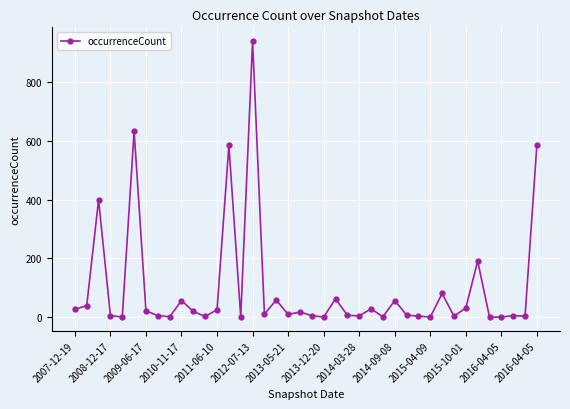

True or false: there are more than 0 points higher than both neighbors.

True